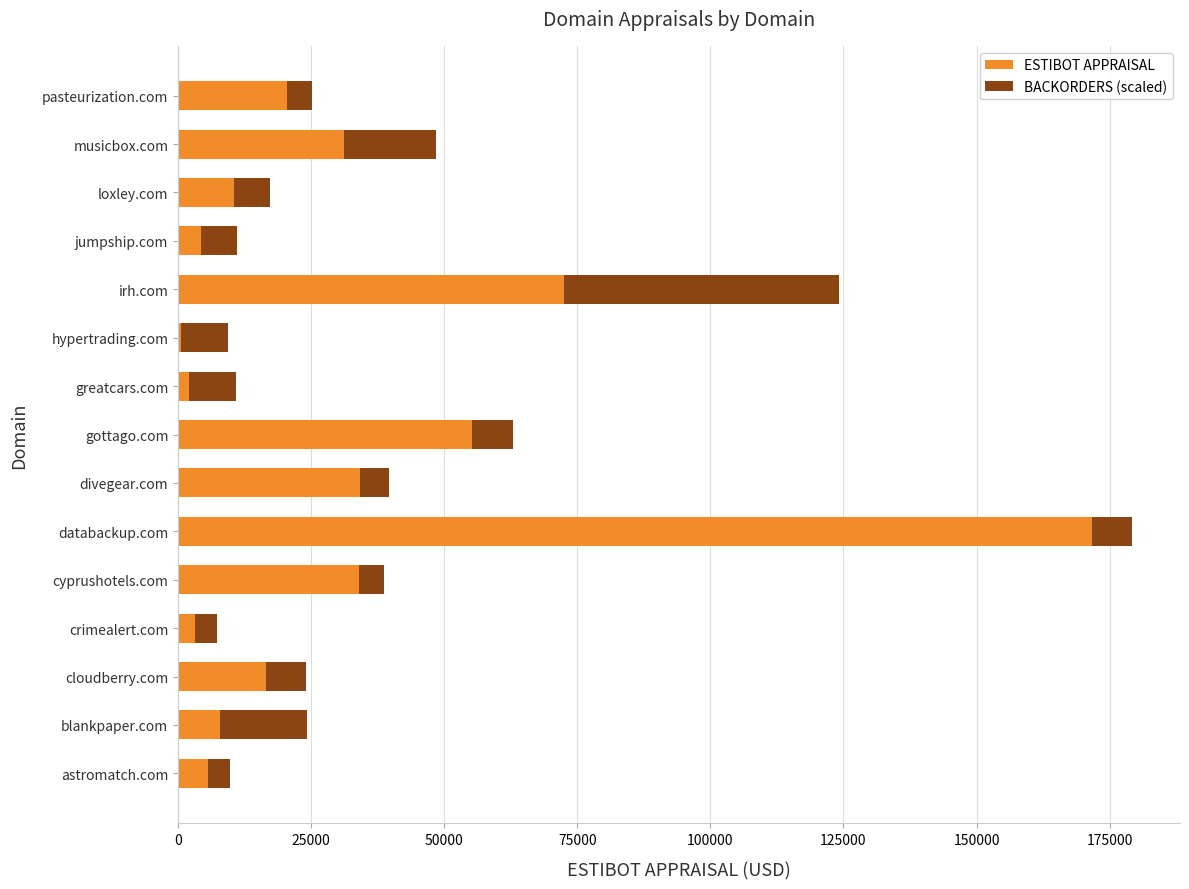

What is the sum of the ESTIBOT APPRAISAL values at astromatch.com and irh.com?

78202.0